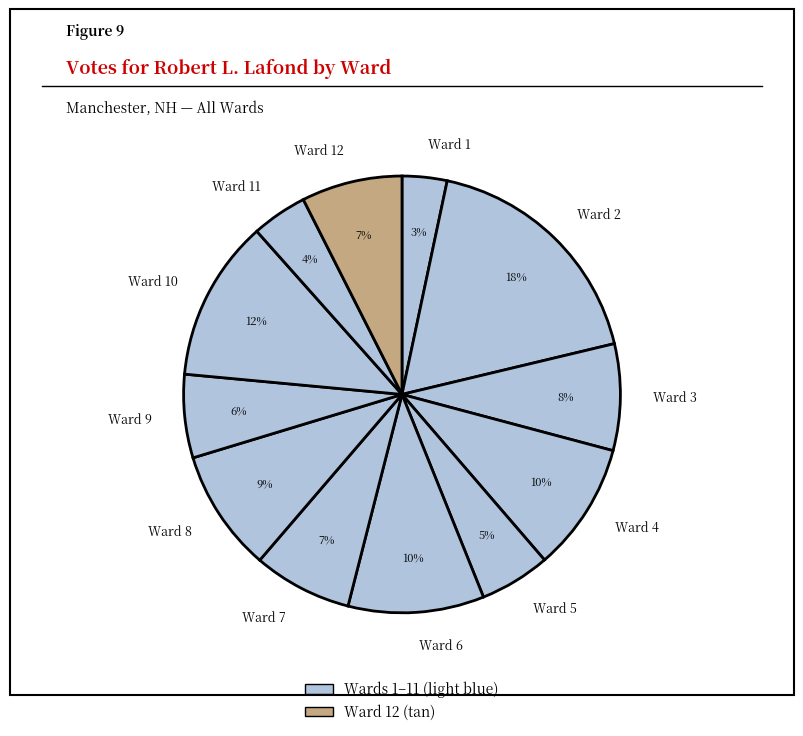

Which has a higher value, Ward 11 or Ward 10?

Ward 10